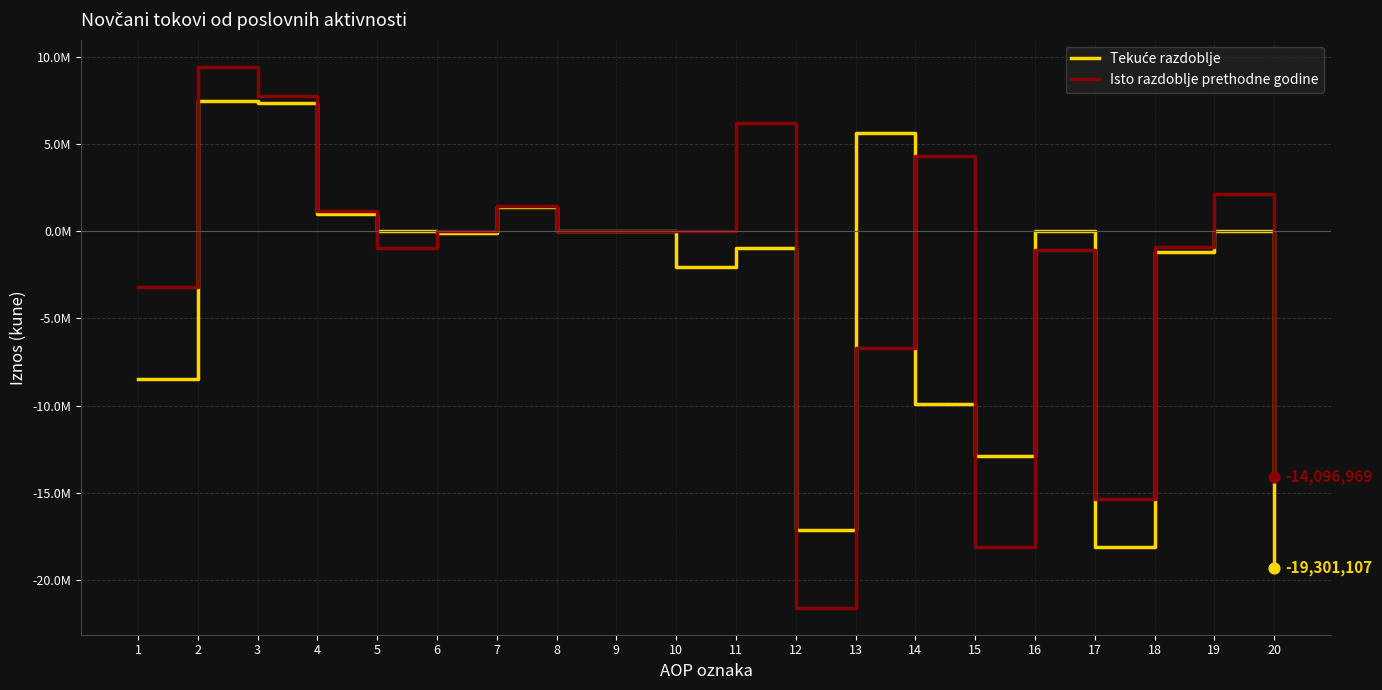

Which series has the largest total across all categories?

Isto razdoblje prethodne godine